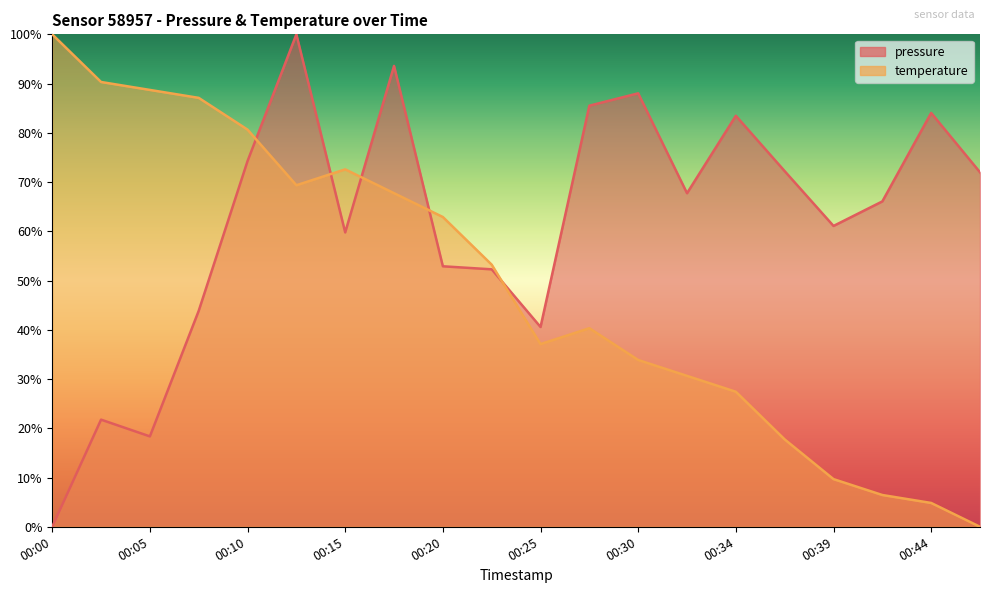

Does the chart display data point markers on the line(s)?

No